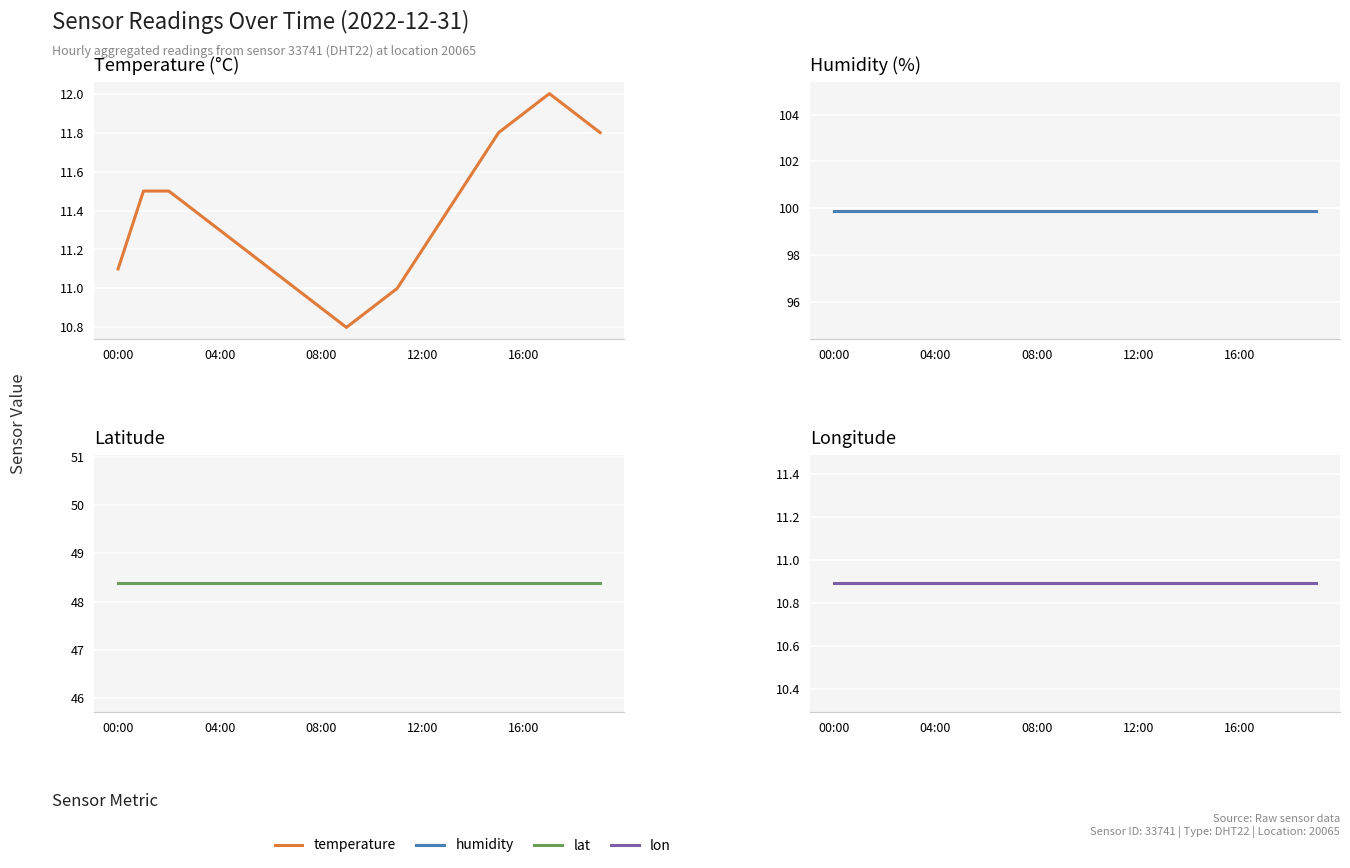

True or false: temperature and lat cross at least once.

False